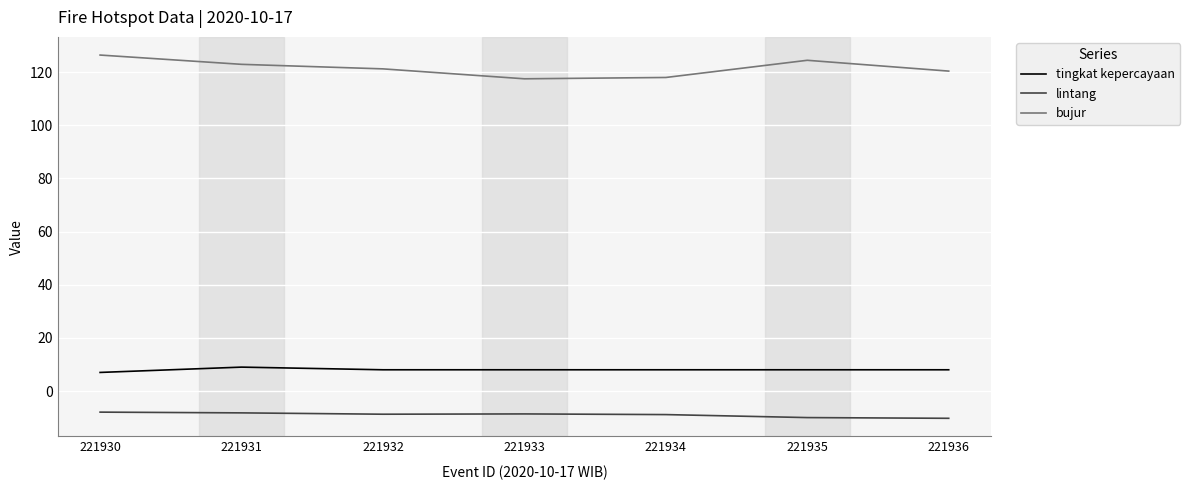

Rank the series by their maximum value, from highest to lowest.

bujur, tingkat kepercayaan, lintang